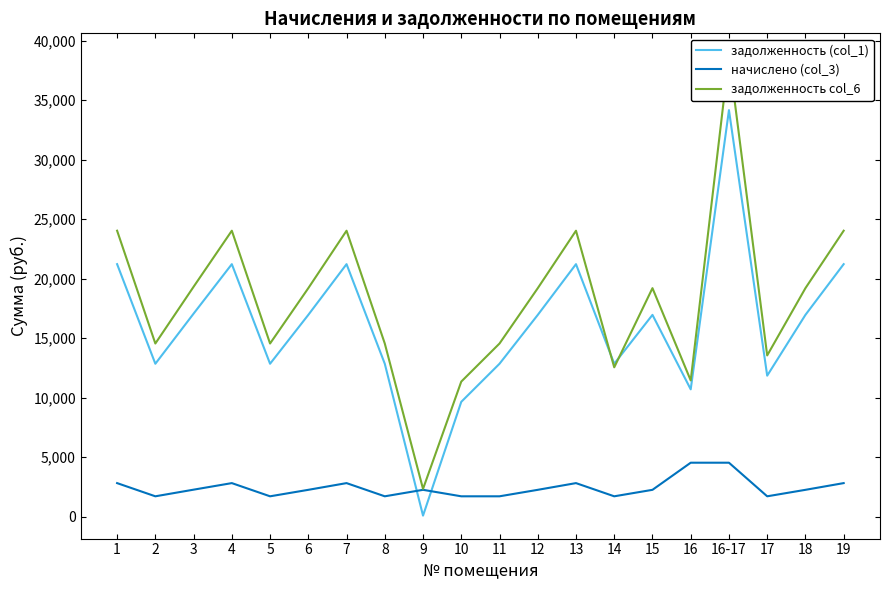

What is the greatest value displayed?

38679.1